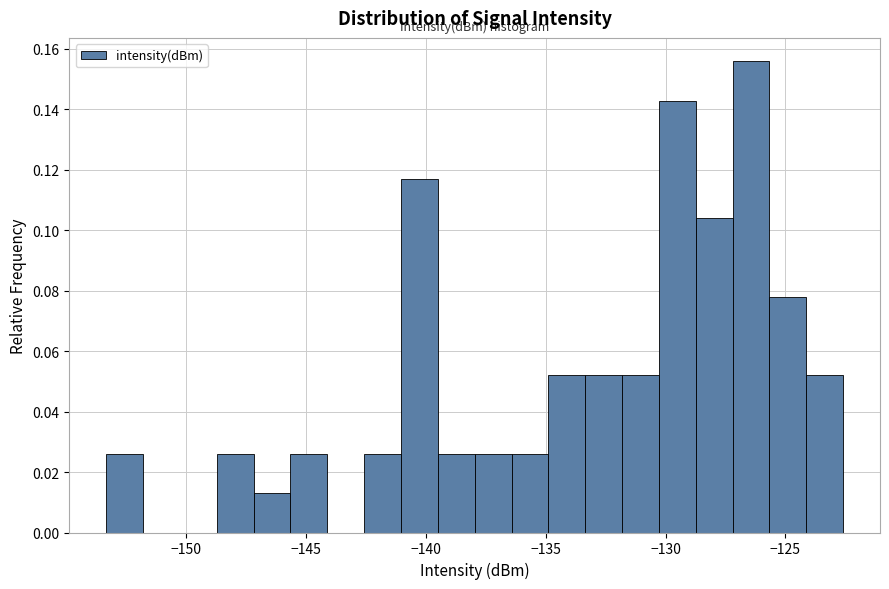

Read against the x-axis, roughly where is the centre of the tallest bar?

-126.5